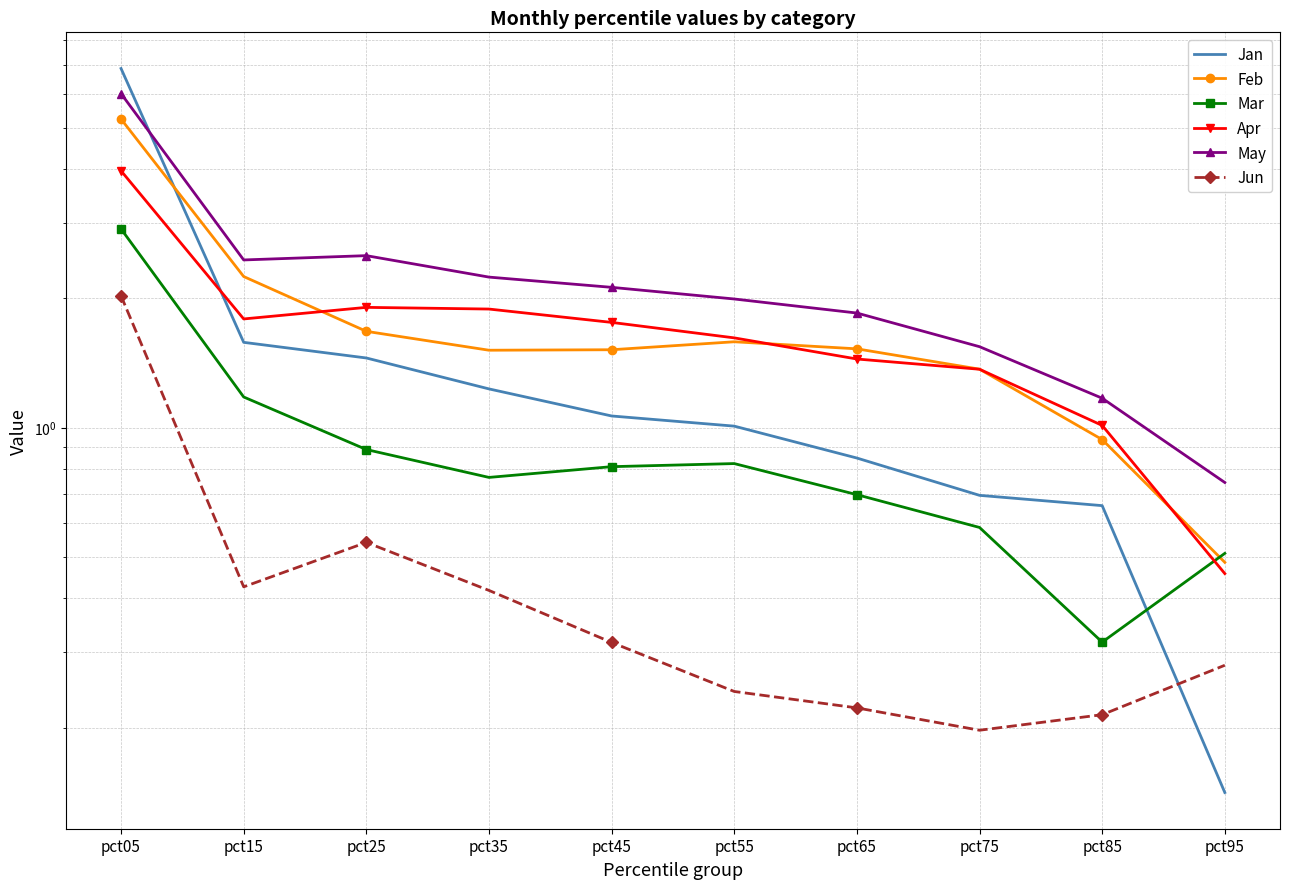

Where is Feb nearest to the value 2?

pct15